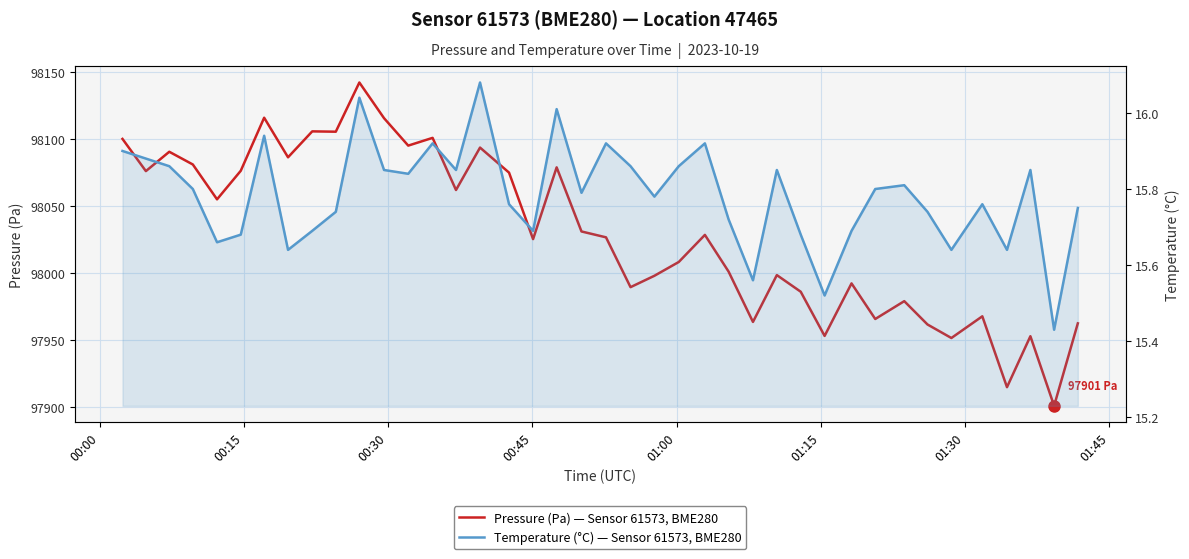

Rank the series by their maximum value, from lowest to highest.

Temperature (°C) — Sensor 61573, BME280, Pressure (Pa) — Sensor 61573, BME280